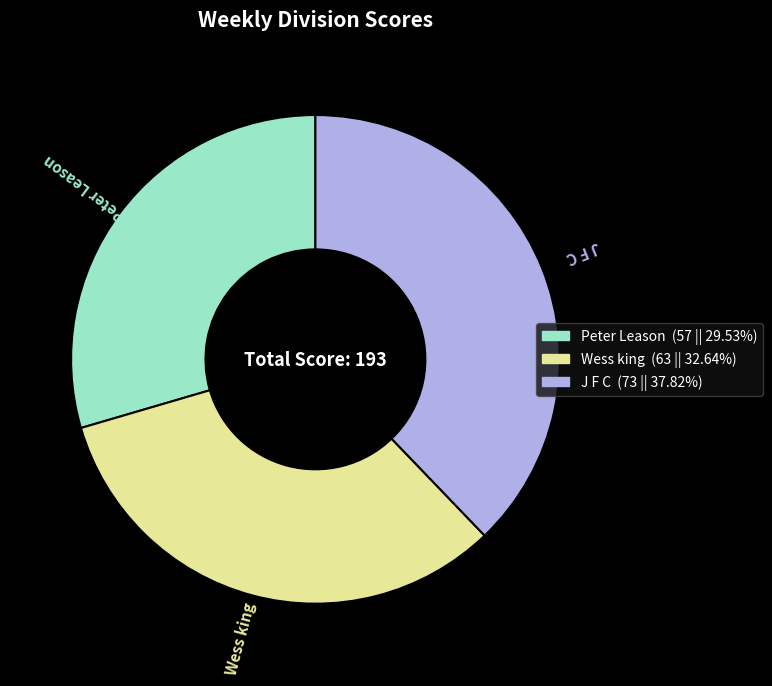

Rank the categories by value from lowest to highest.

Peter Leason, Wess king, J F C